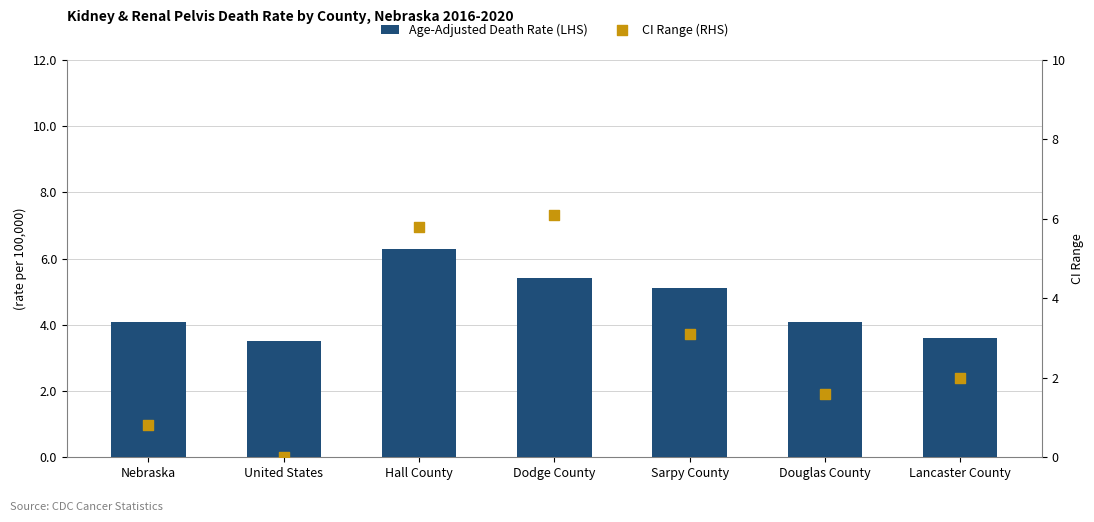

Which series has the widest spread of Y values?

CI Range (RHS)